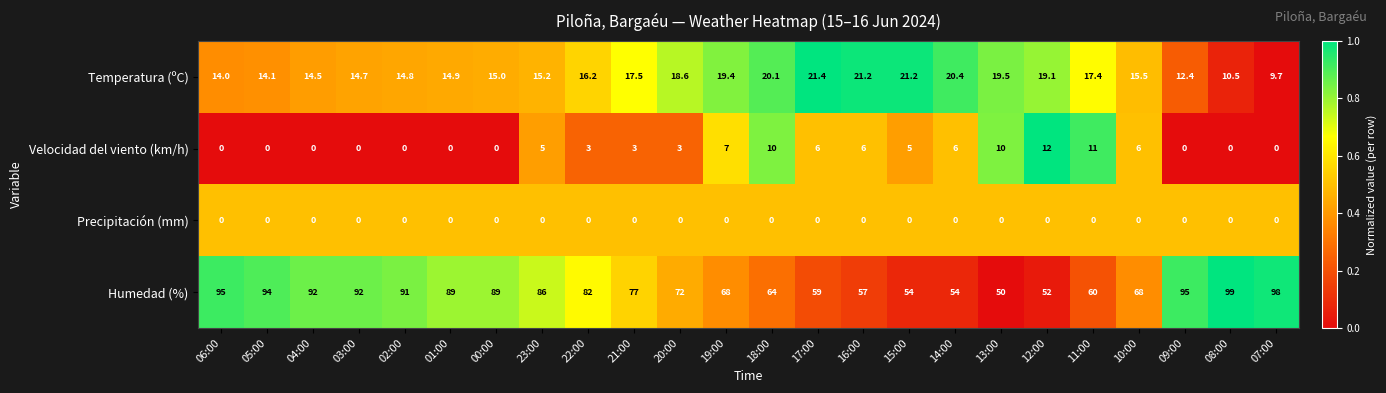

Read the Temperatura (ºC) value at 17:00.

21.4